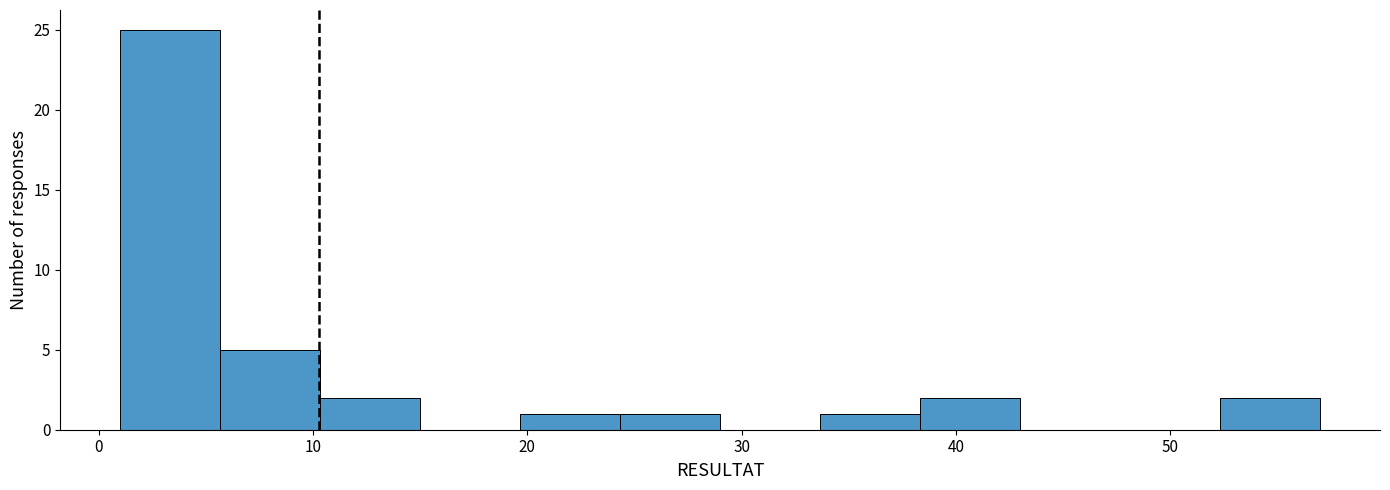

How tall is the bar that spans 1 to 6 on the x-axis? Neither the bar edges nor the heights are printed on the chart, so give them approximately, as read against the axes.

25